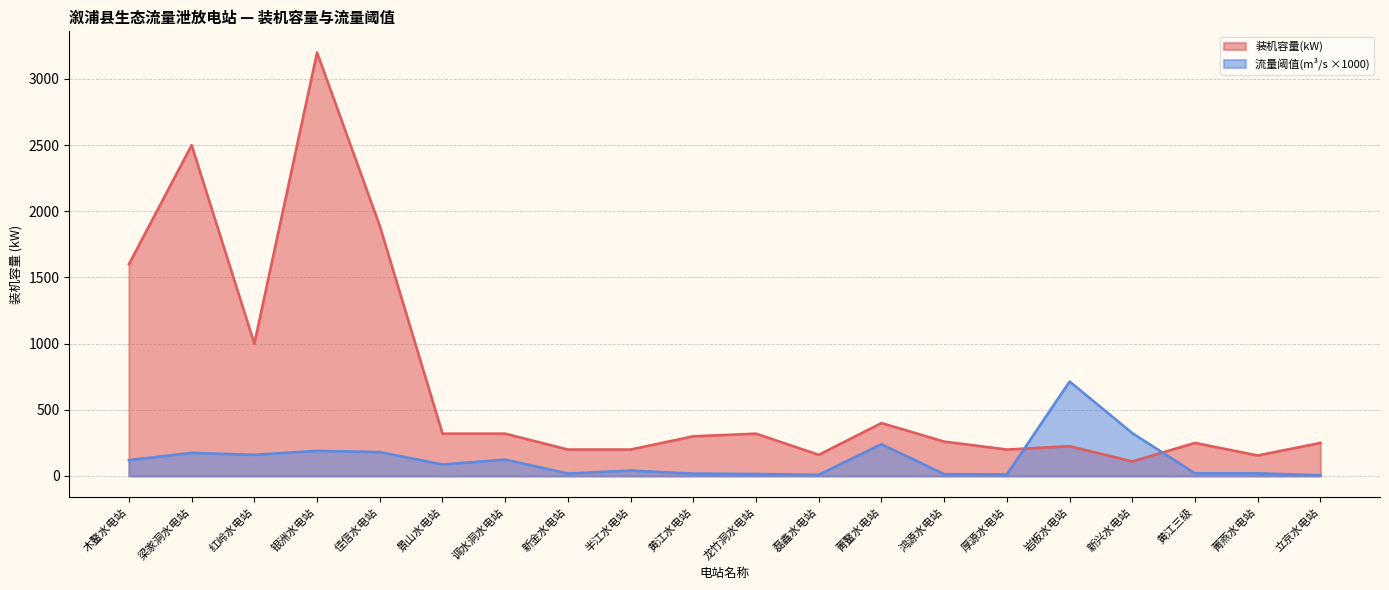

Where is the first local minimum for 装机容量(kW)?

红岭水电站